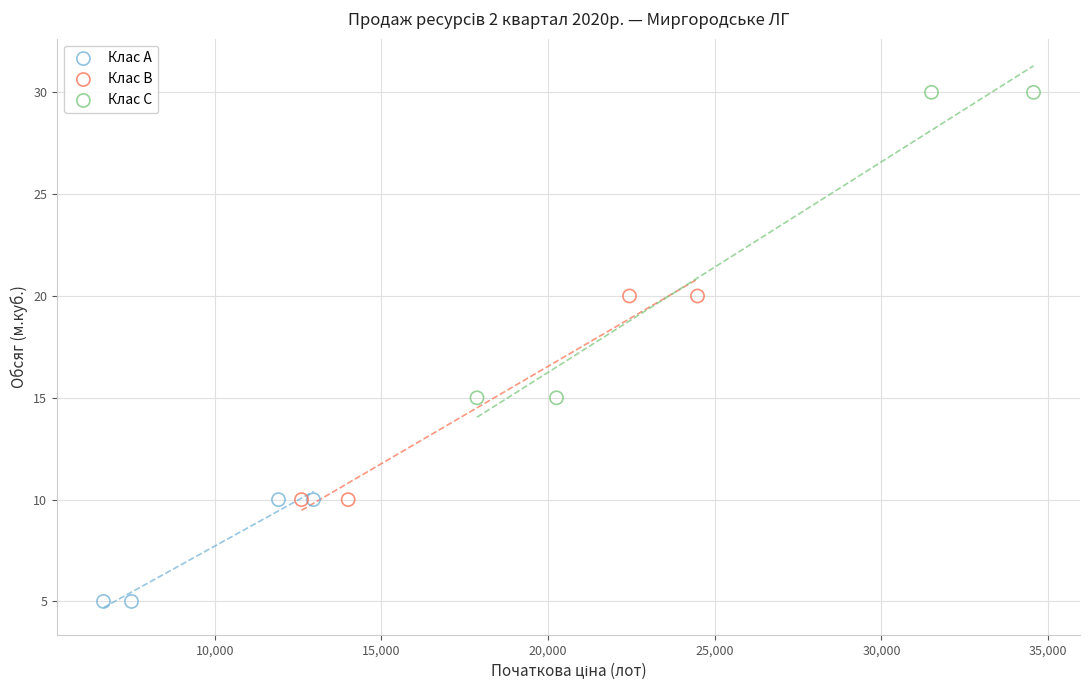

Which series reaches the maximum Y coordinate?

Клас C